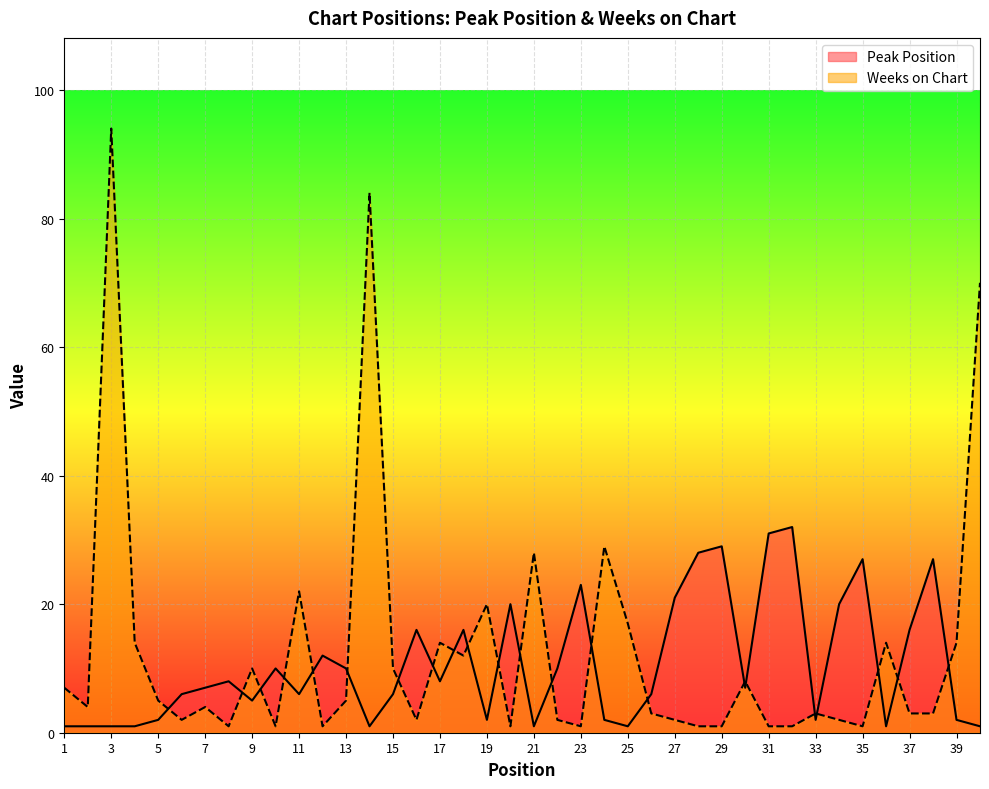

Reading left to right, transcribe all the data shown in this chart.

Peak Position: 1=1	2=1	3=1	4=1	5=2	6=6	7=7	8=8	9=5	10=10	11=6	12=12	13=10	14=1	15=6	16=16	17=8	18=16	19=2	20=20	21=1	22=10	23=23	24=2	25=1	26=6	27=21	28=28	29=29	30=7	31=31	32=32	33=2	34=20	35=27	36=1	37=16	38=27	39=2	40=1
Weeks on Chart: 1=7	2=4	3=94	4=14	5=5	6=2	7=4	8=1	9=10	10=1	11=22	12=1	13=5	14=84	15=10	16=2	17=14	18=12	19=20	20=1	21=28	22=2	23=1	24=29	25=17	26=3	27=2	28=1	29=1	30=8	31=1	32=1	33=3	34=2	35=1	36=14	37=3	38=3	39=14	40=70